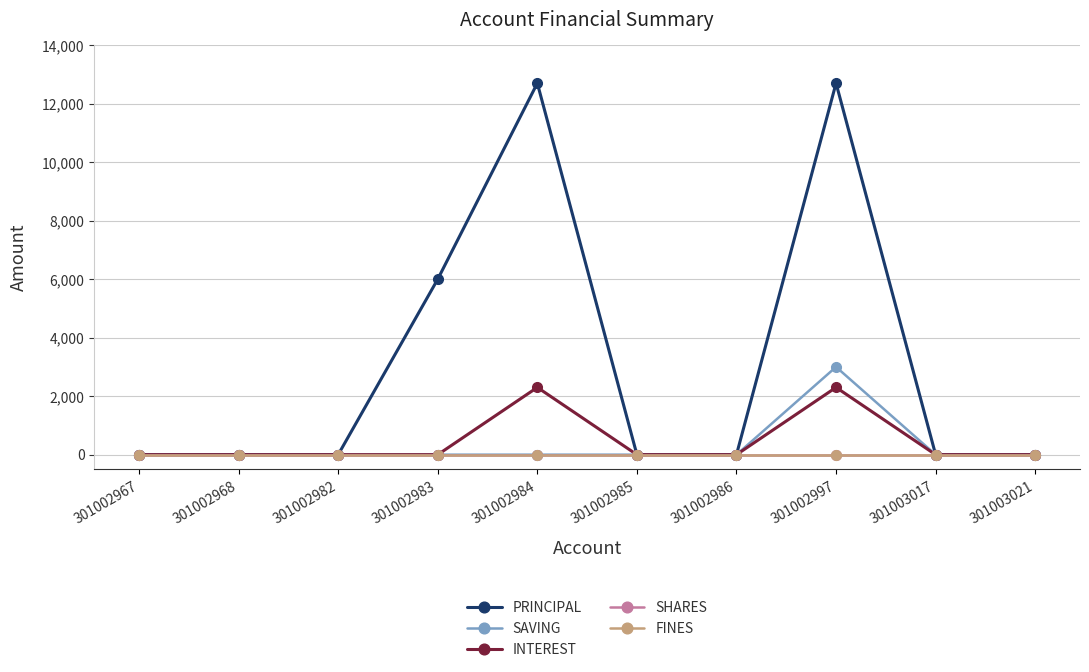

At which category does the chart reach its minimum across all series?

301002967